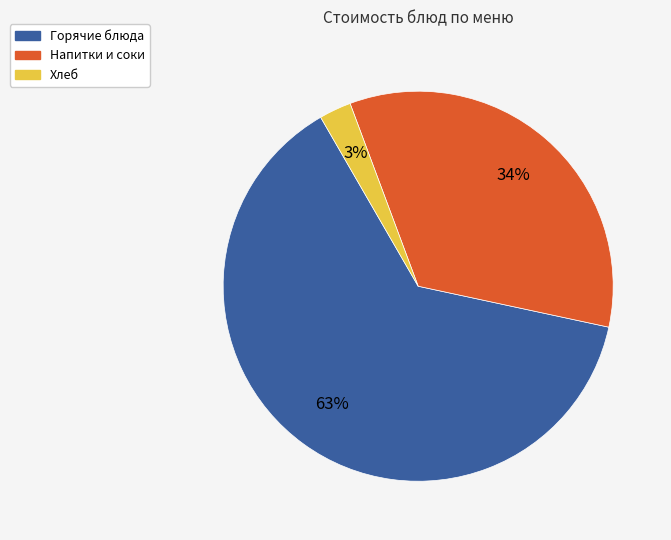

Is the sum of Напитки и соки and Горячие блюда greater than half?

Yes